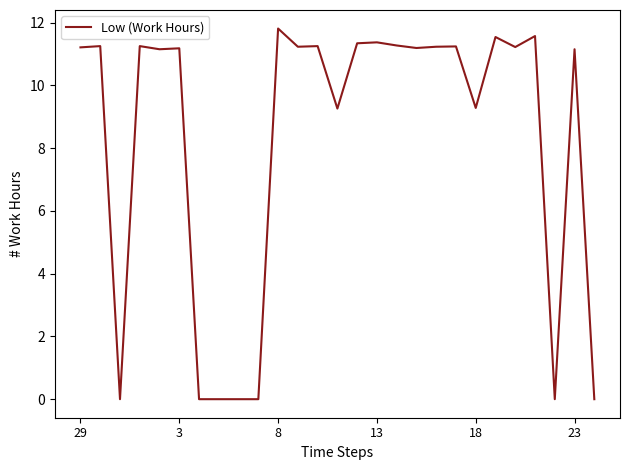

What is the greatest value displayed?

11.8